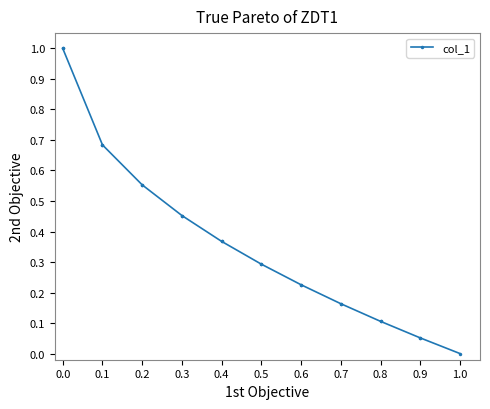

What is the greatest value displayed?

1.0